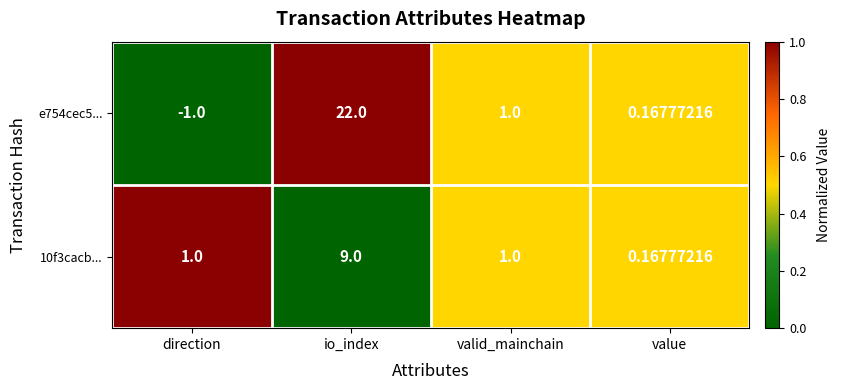

What is the greatest value displayed?

22.0